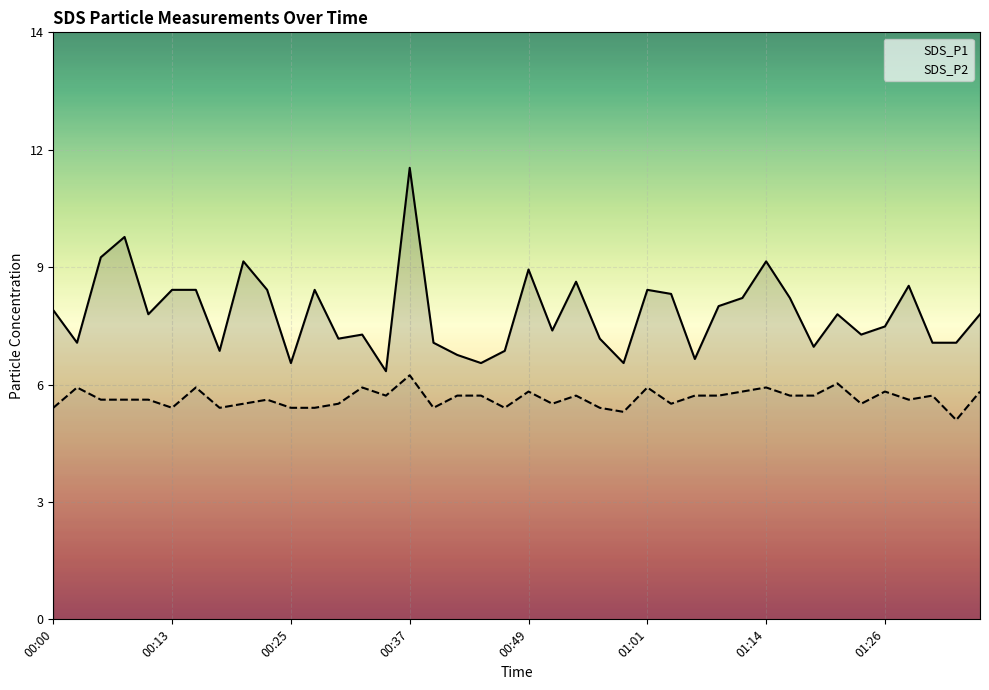

What are all the series names shown in the legend?

SDS_P1, SDS_P2